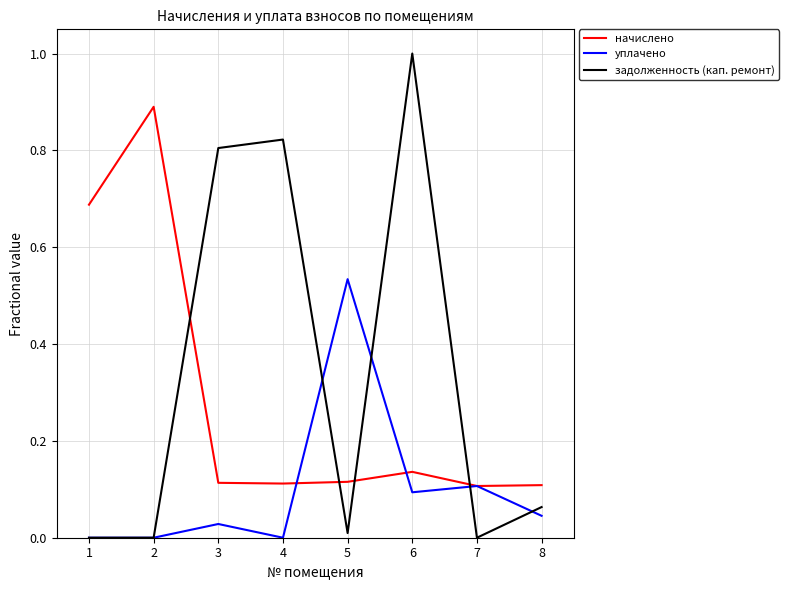

List the series in order of their overall mean, highest first.

задолженность (кап. ремонт), начислено, уплачено